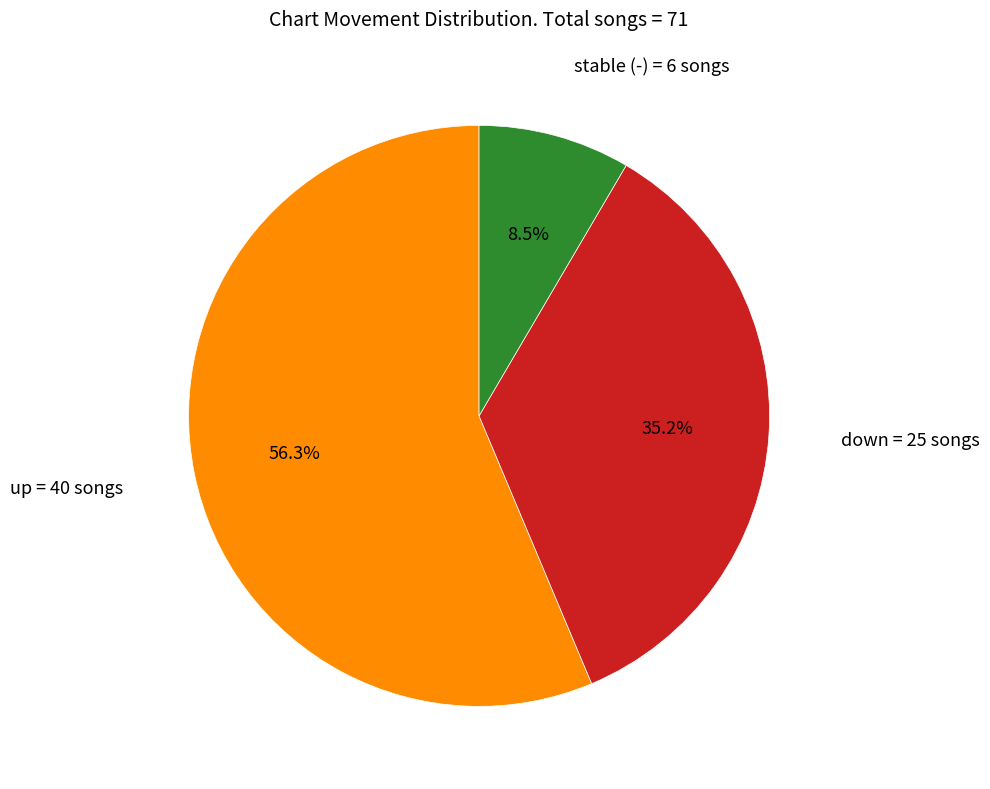

Is there any slice that represents more than half of the pie?

Yes